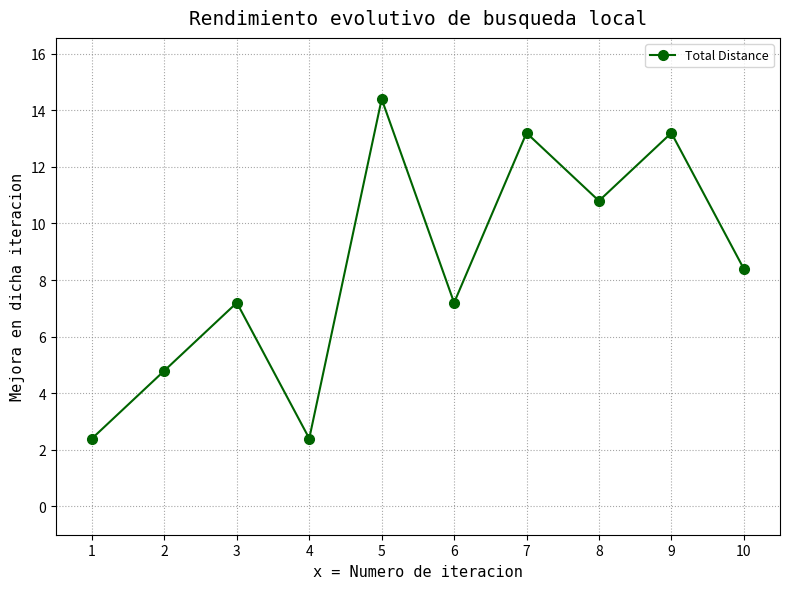

What is the maximum value shown in the chart?

14.4